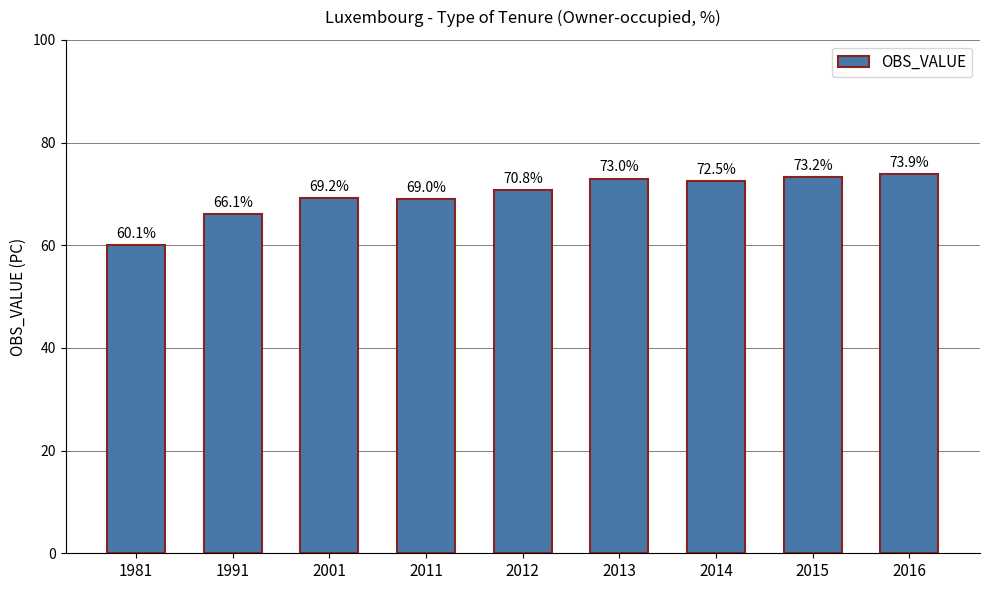

List the labels in order of value, smallest first.

1981, 1991, 2011, 2001, 2012, 2014, 2013, 2015, 2016